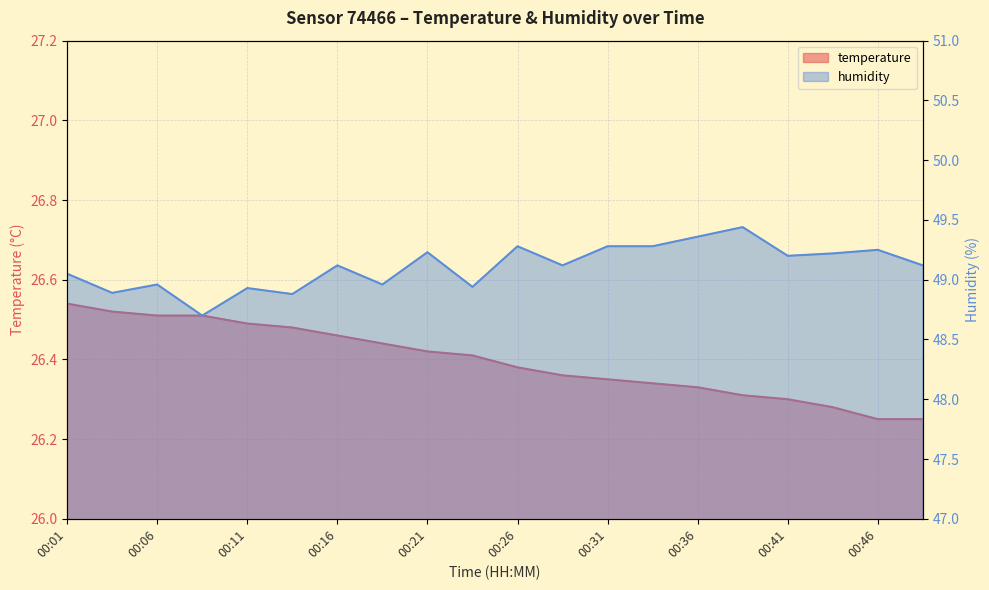

At which category does humidity reach its first local valley?

00:03